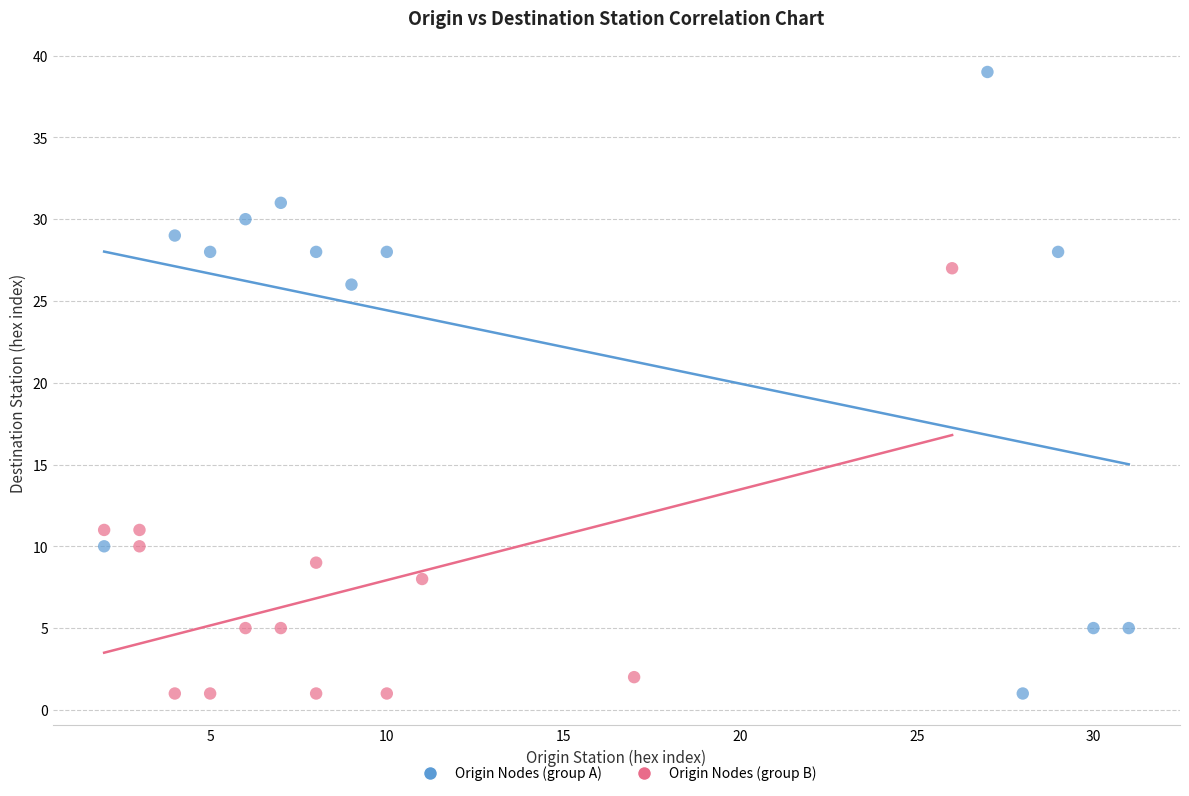

Which series contains the highest Y value?

Origin Nodes (group A)